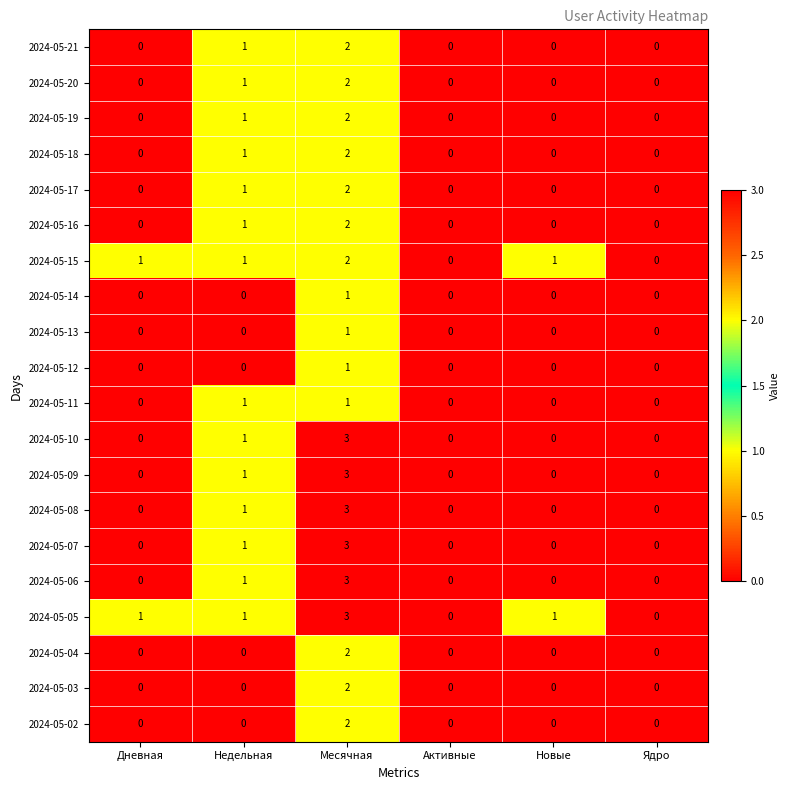

The 2024-05-14 series shows 0 at Новые. True or false?

True